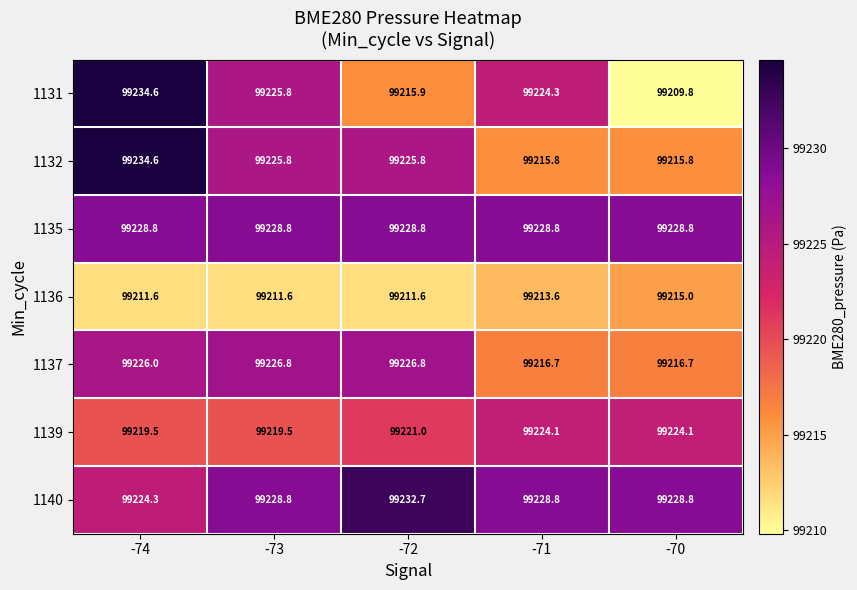

Where is 1136 nearest to the value 99213?

-71